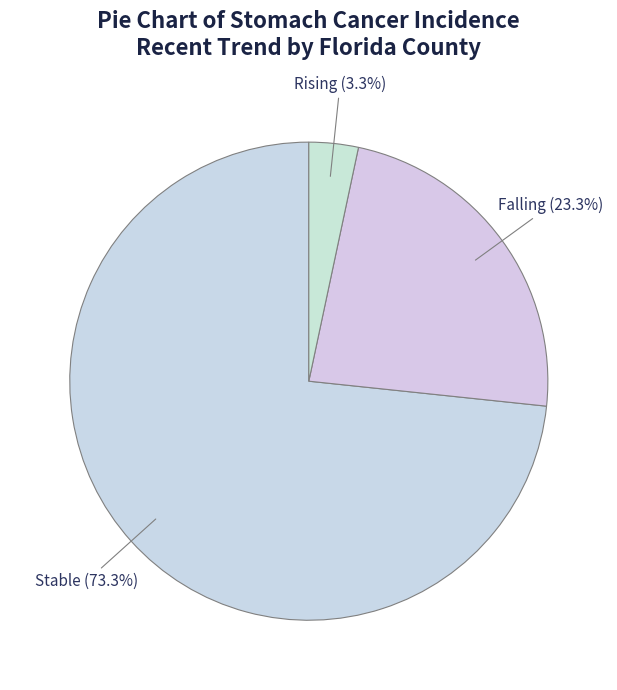

How many segments does this pie chart have?

3